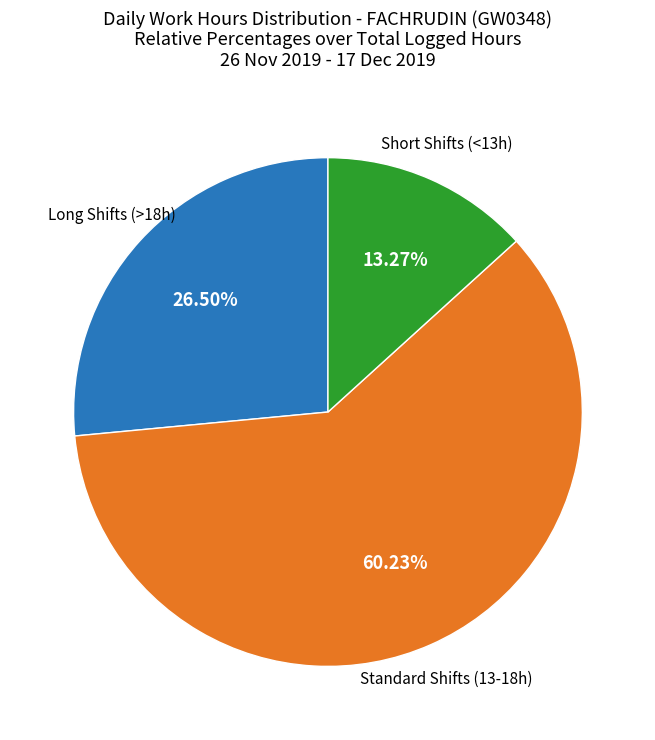

Which category has the biggest portion of the pie?

Standard Shifts (13-18h)